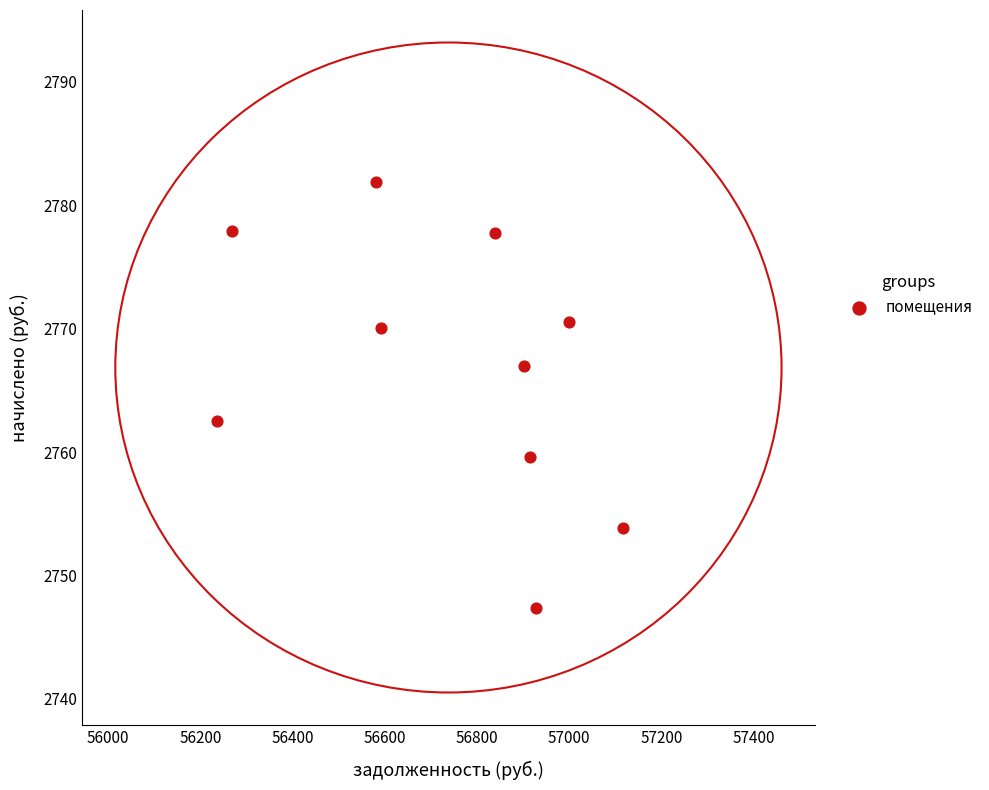

What is the range of X values (max minus min)?

881.4